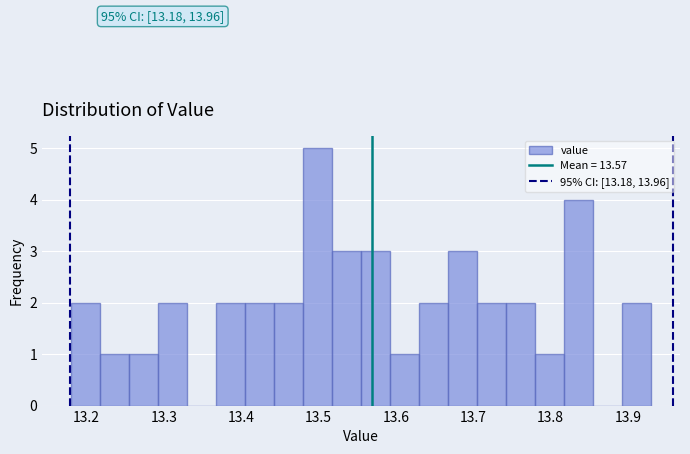

Around what value on the x-axis is the tallest bar? Give the approximate position of its centre, as read against the axis.

13.50